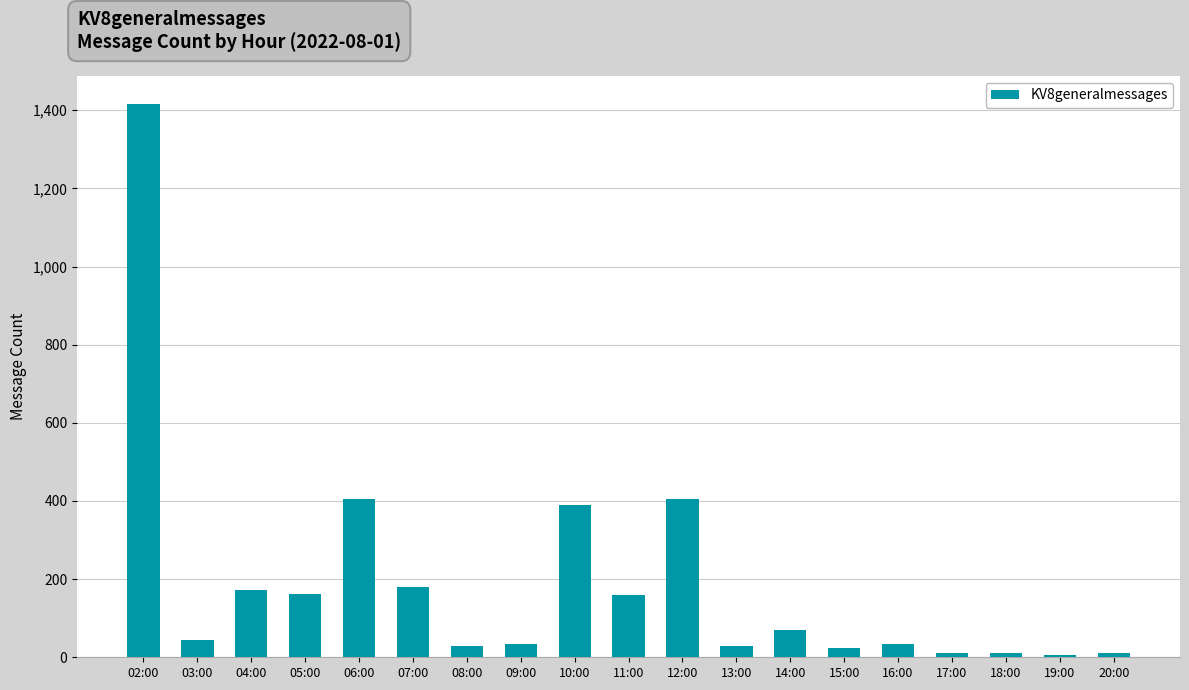

What is the minimum value shown in the chart?

6